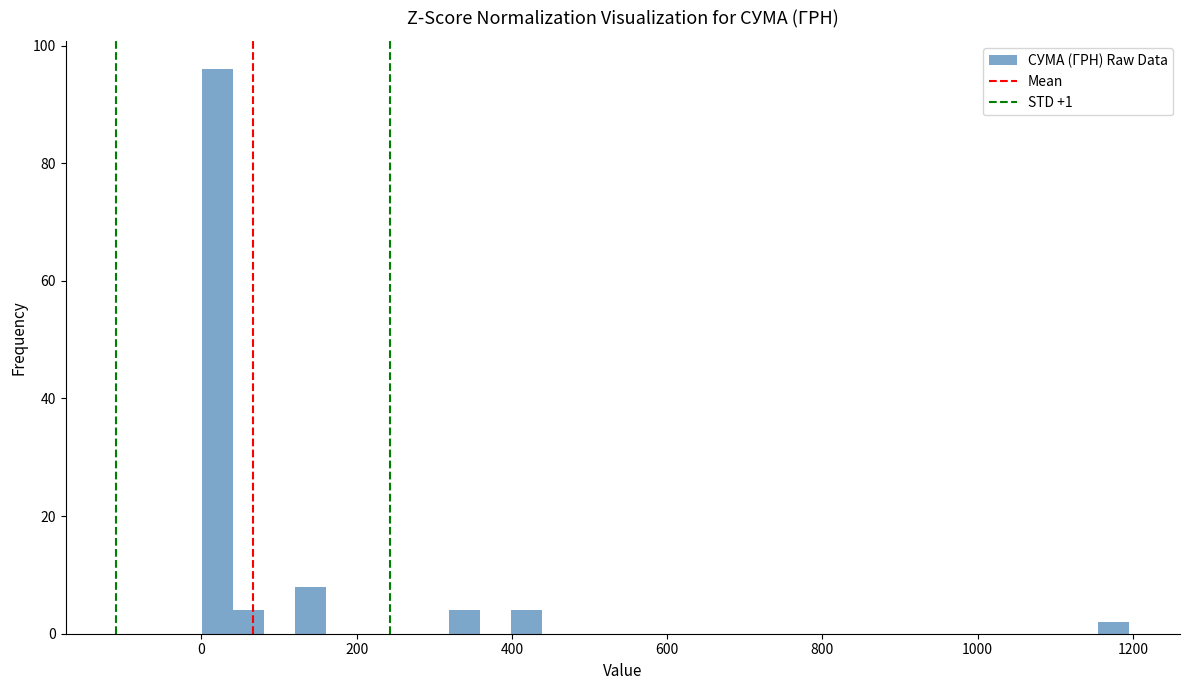

Around what value on the x-axis is the tallest bar? Give the approximate position of its centre, as read against the axis.

20